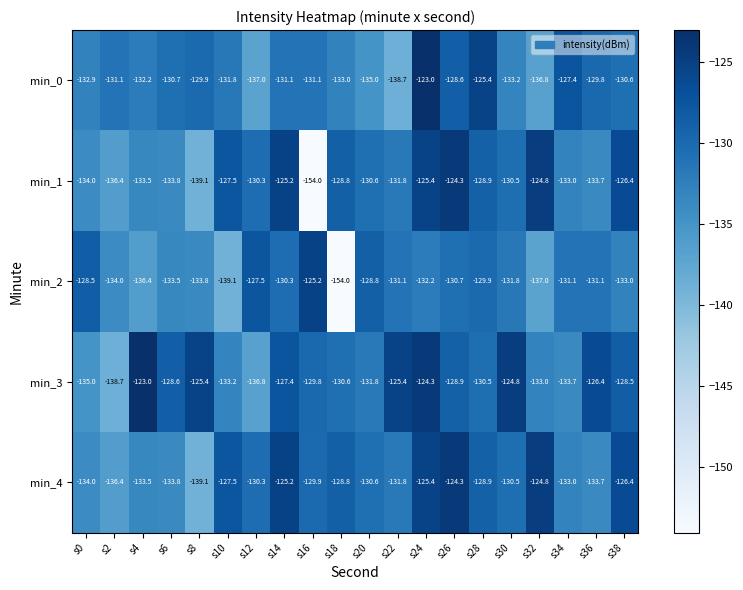

Which series has the widest spread of values?

min_1